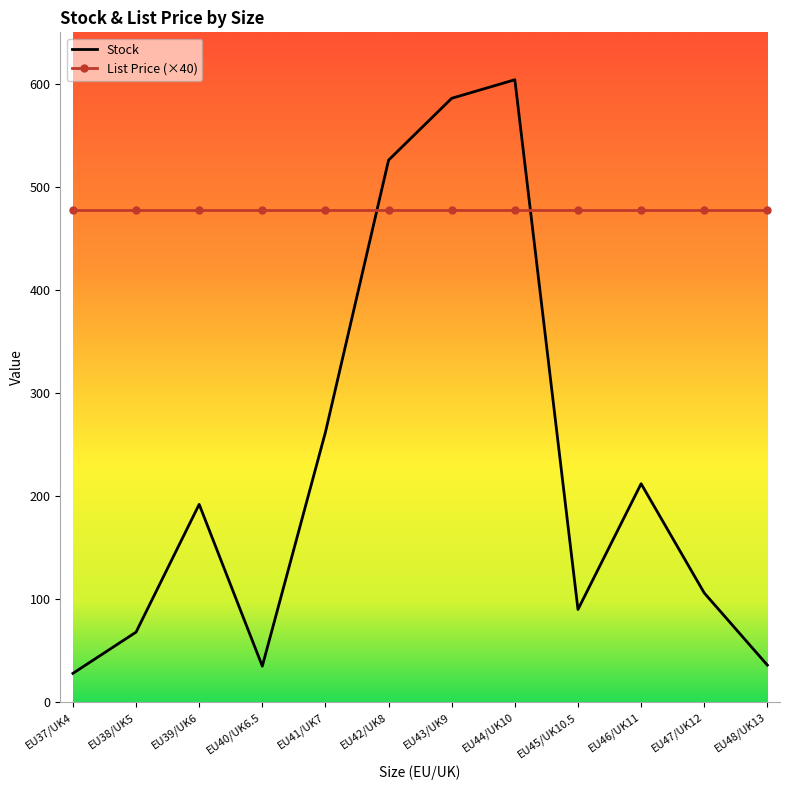

Where is Stock nearest to the value 316?

EU41/UK7